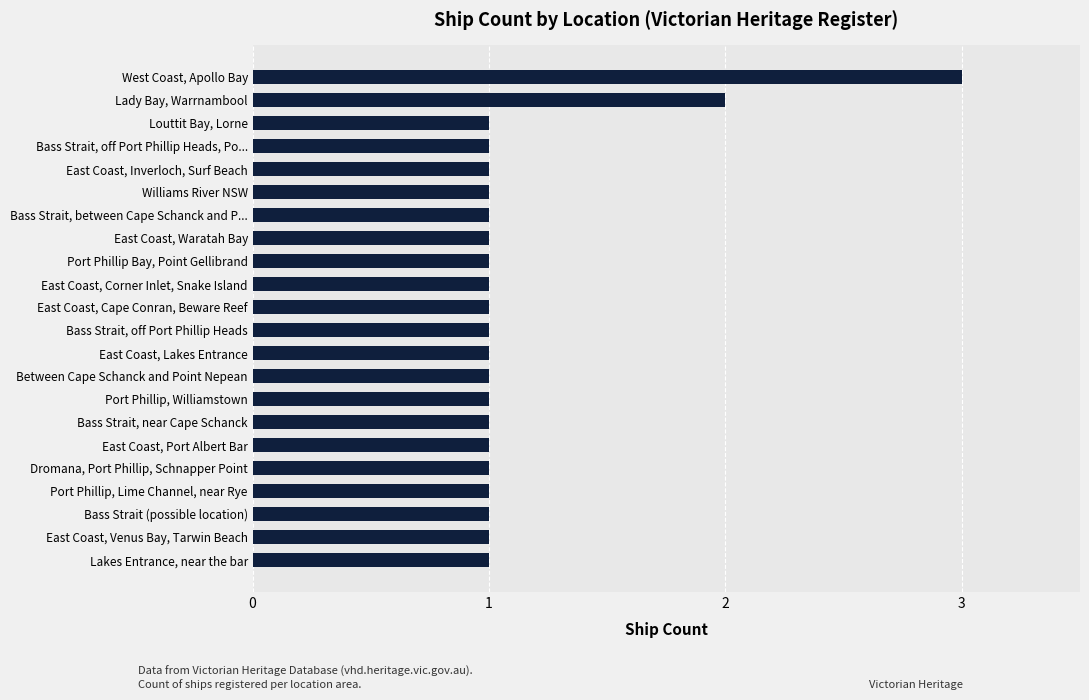

What is the sum of all values?

25